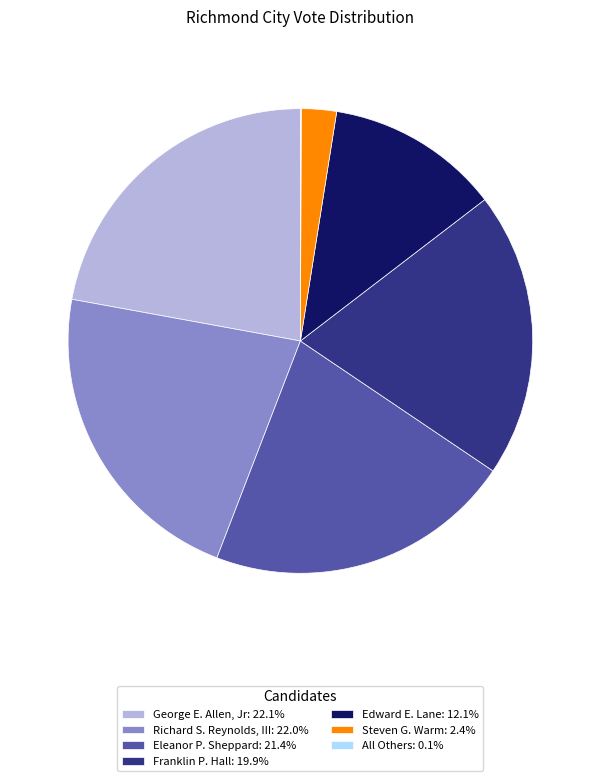

Approximately how many times larger is the value at Eleanor P. Sheppard: 21.4% compared to Steven G. Warm: 2.4%?

8.8